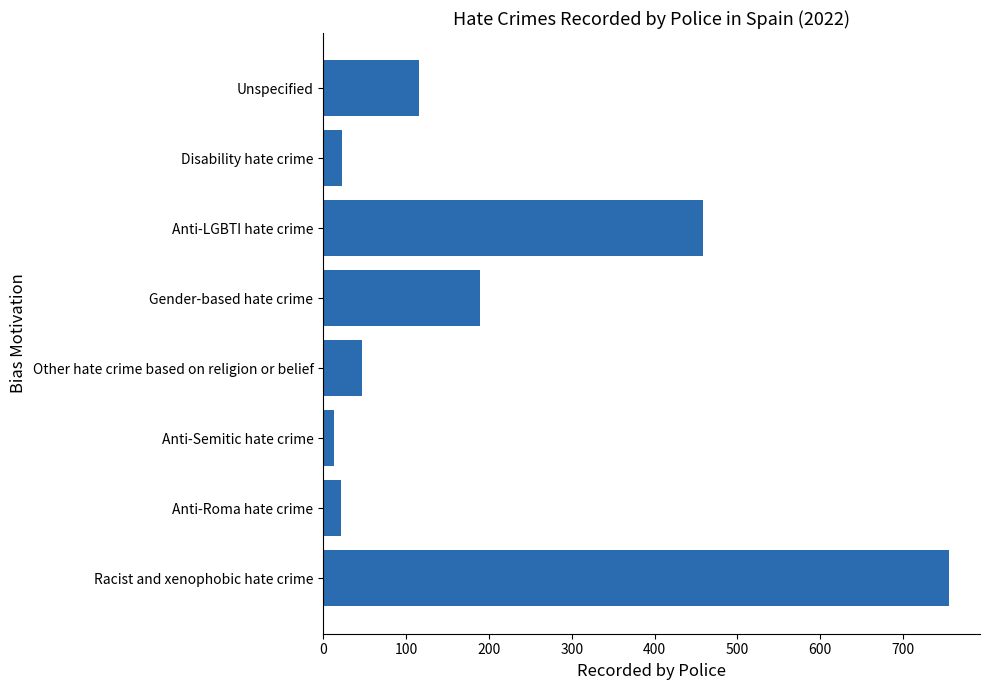

What is the difference between the maximum and minimum values?

742